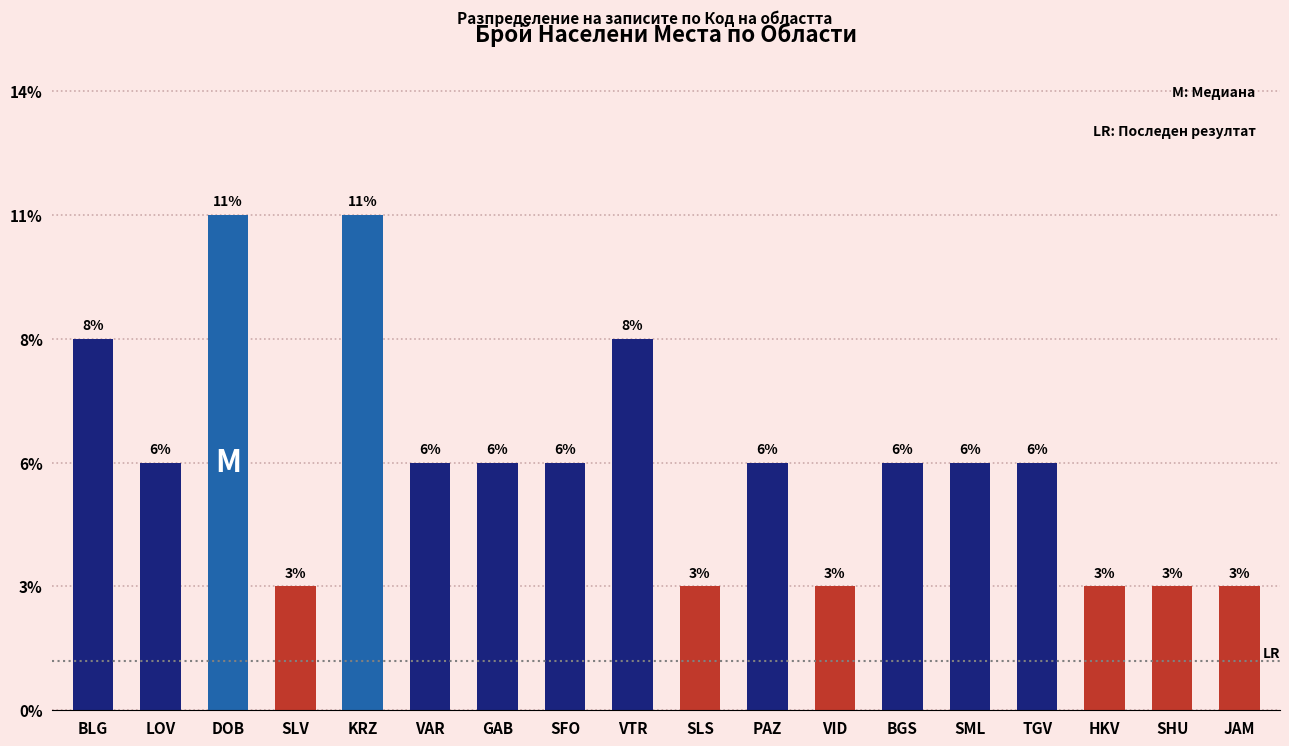

Which label corresponds to the smallest value in the chart?

SLV